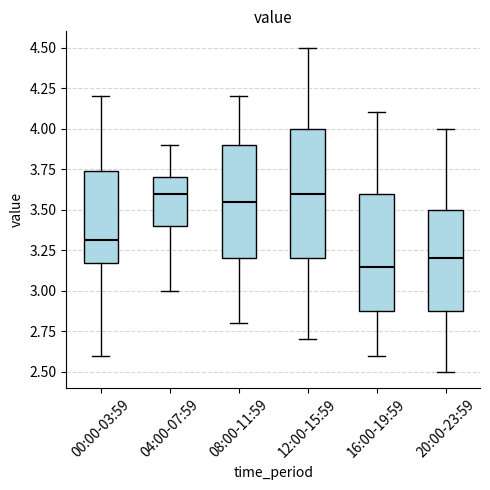

Where is the upper edge of the box for 16:00-19:59 on the y-axis? The values are not printed on the chart, so give them approximately, as read against the axis.

3.60